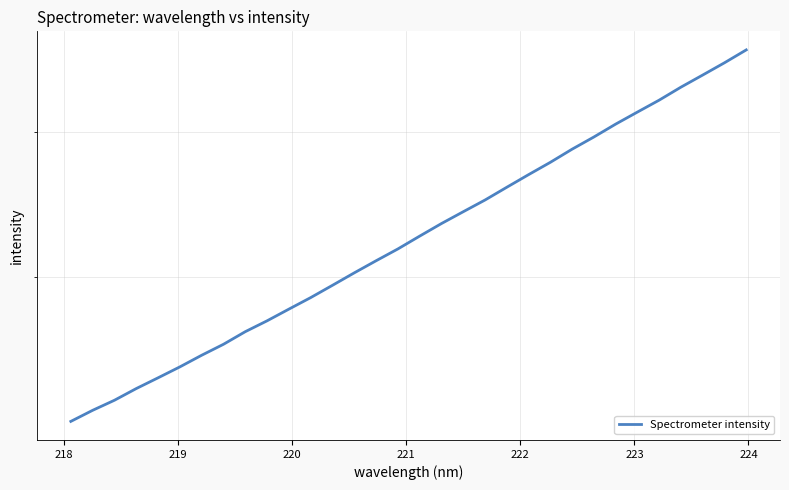

How many lines are shown in the chart?

1